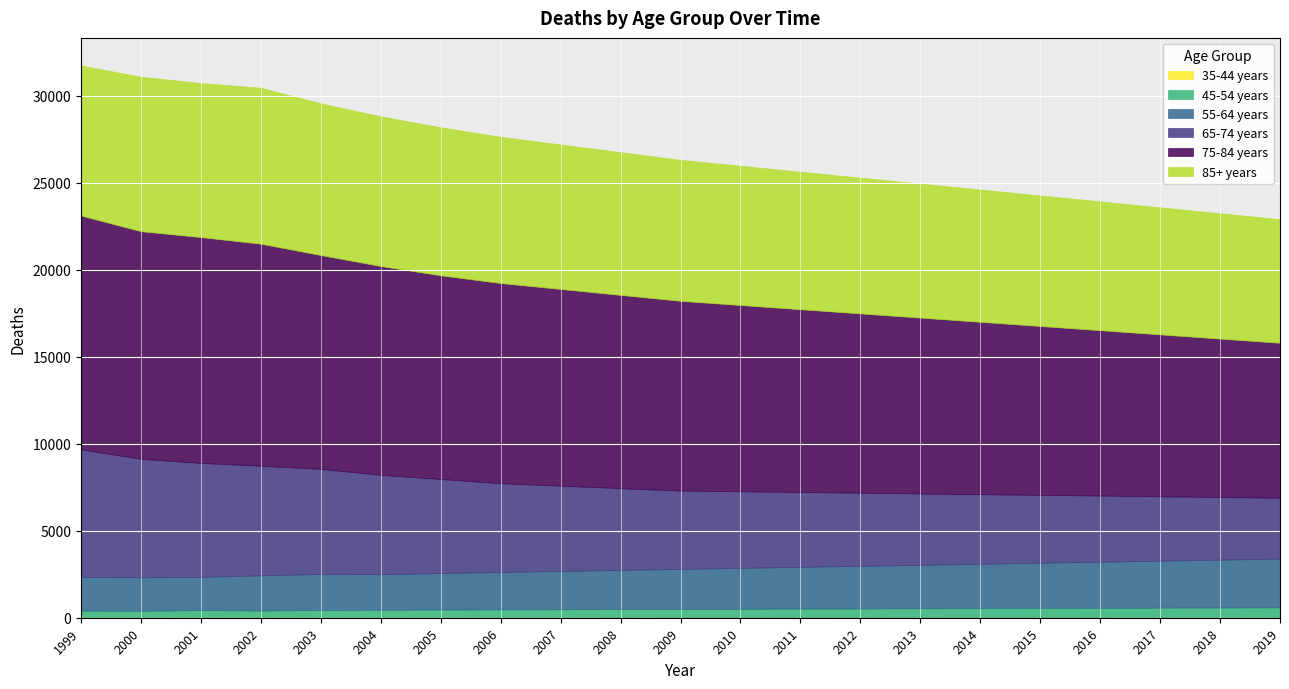

What is the smallest value displayed?

5